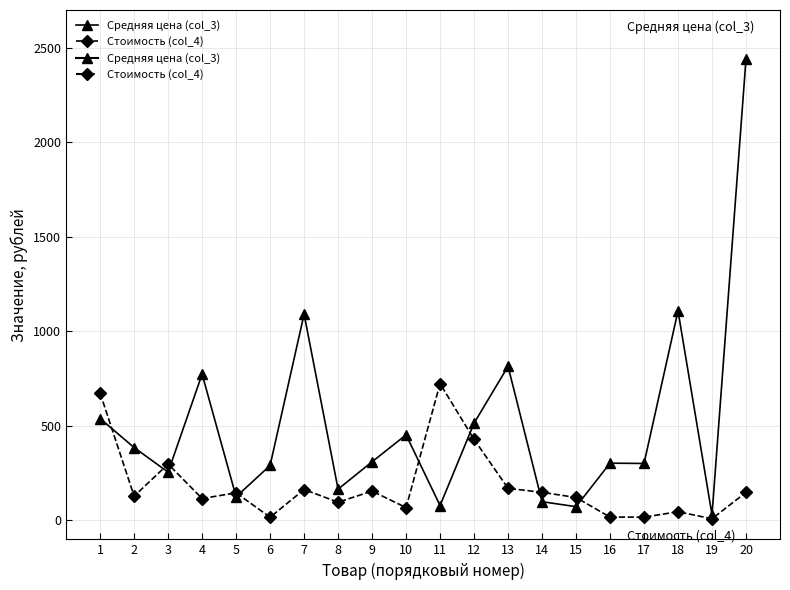

True or false: Стоимость (col_4) has more than 2 interior local peaks.

True